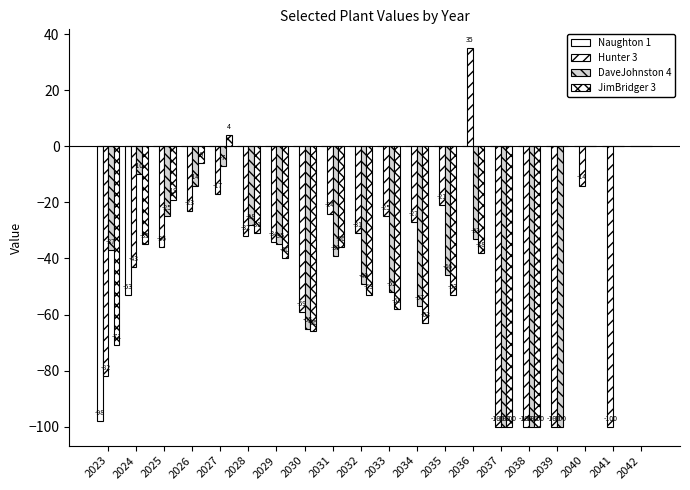

What is the difference between the highest and lowest values at 2029?

40